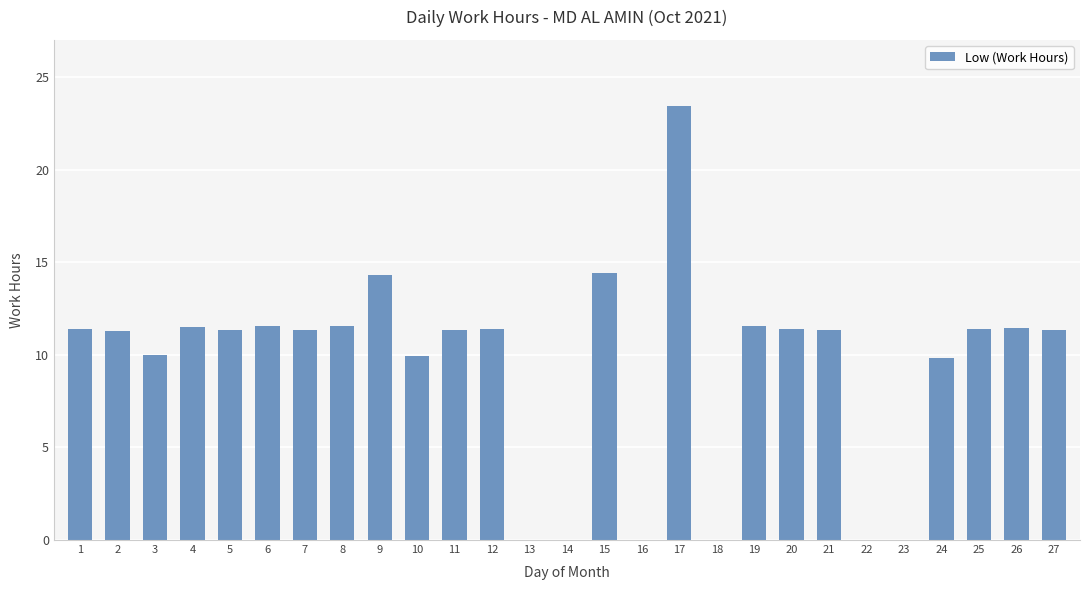

Read the value at 12.

11.4